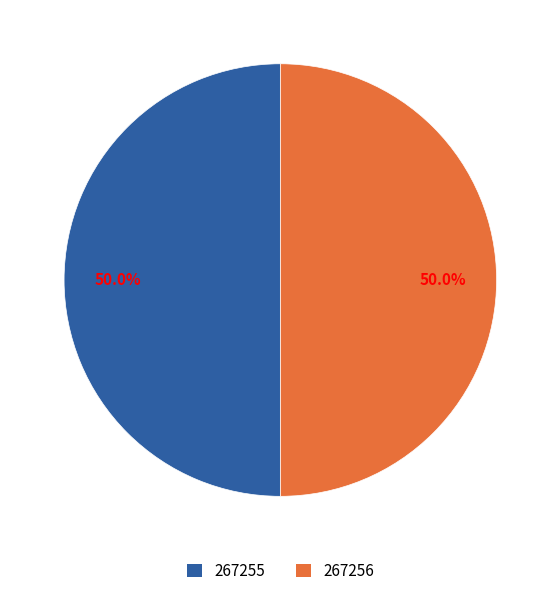

What is the ratio of the value at 267256 to the value at 267255?

1.0